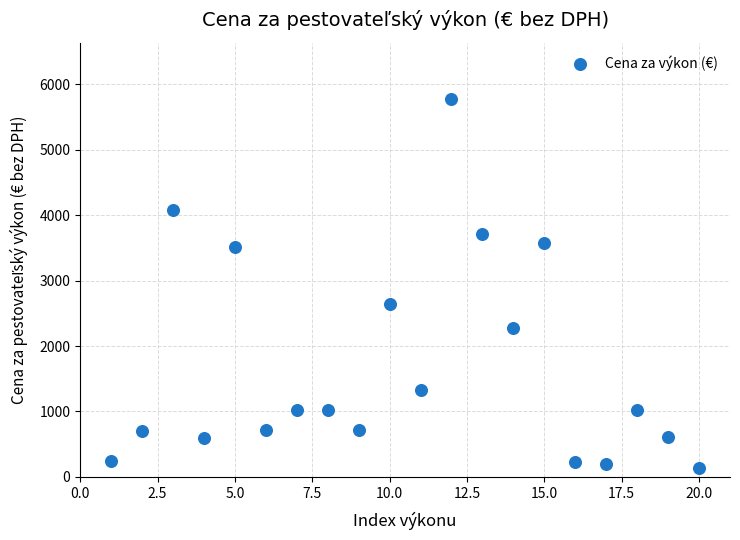

What is the range of Y values (max minus min)?

5641.0